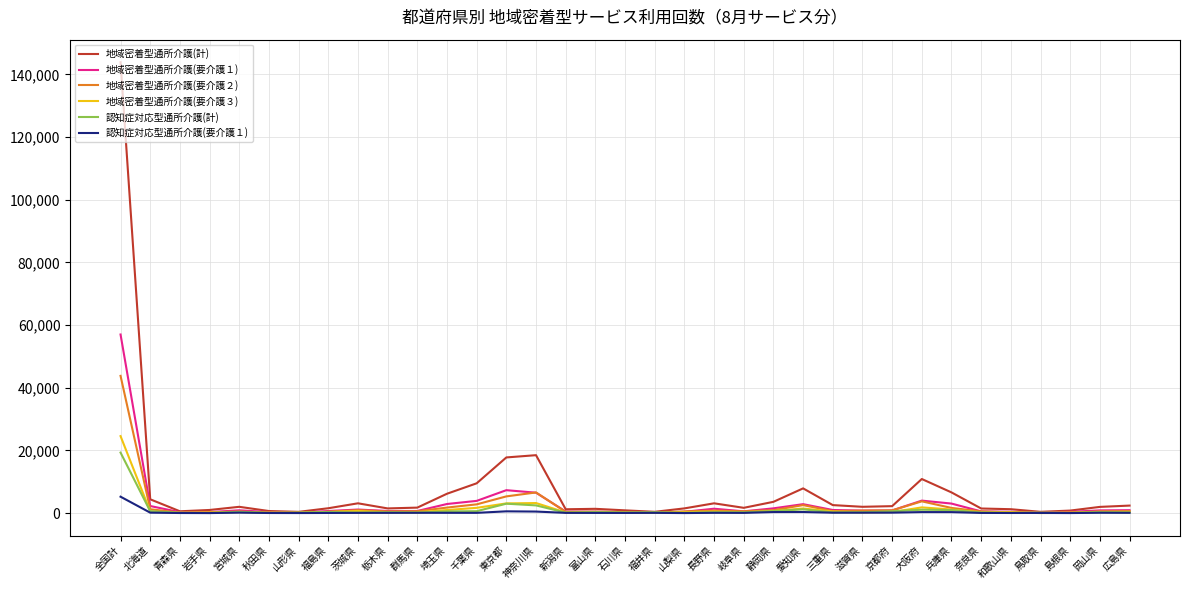

What is the greatest value displayed?

143885